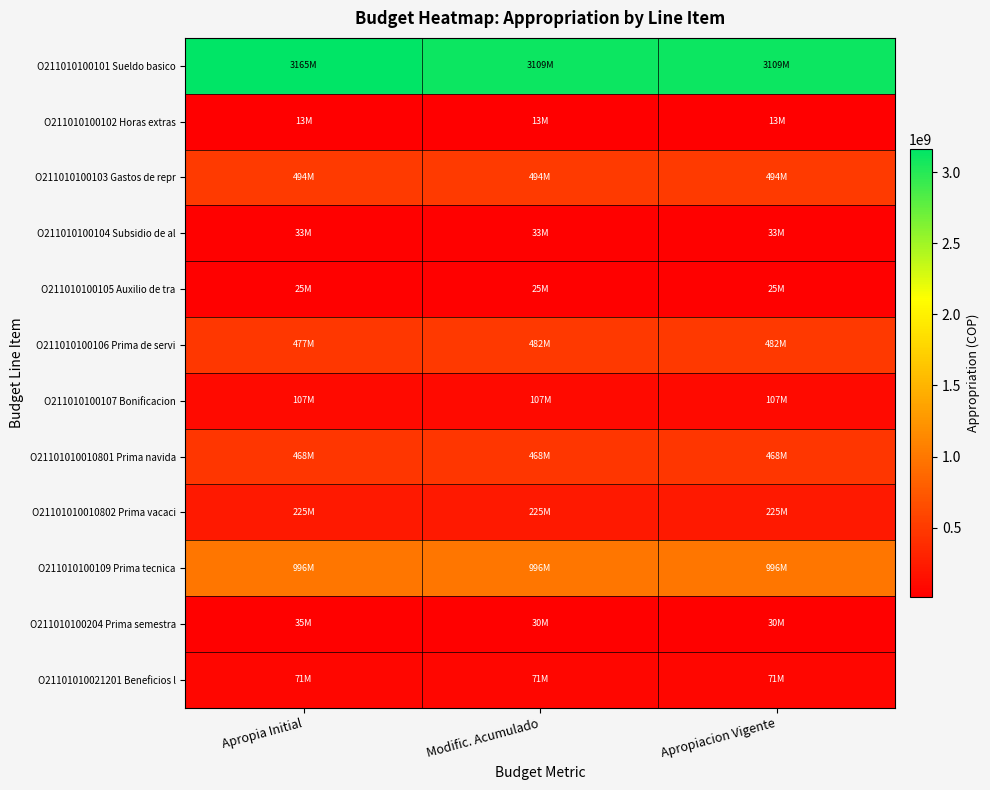

Reading left to right, list all the values displayed in this chart.

O211010100101 Sueldo basico: Apropia Initial=3165288000	Modific. Acumulado=3108762500	Apropiacion Vigente=3108762500
O211010100102 Horas extras: Apropia Initial=12915000	Modific. Acumulado=12915000	Apropiacion Vigente=12915000
O211010100103 Gastos de repr: Apropia Initial=493774000	Modific. Acumulado=493774000	Apropiacion Vigente=493774000
O211010100104 Subsidio de al: Apropia Initial=33252000	Modific. Acumulado=33252000	Apropiacion Vigente=33252000
O211010100105 Auxilio de tra: Apropia Initial=25422000	Modific. Acumulado=25422000	Apropiacion Vigente=25422000
O211010100106 Prima de servi: Apropia Initial=476664000	Modific. Acumulado=481664000	Apropiacion Vigente=481664000
O211010100107 Bonificacion: Apropia Initial=107011000	Modific. Acumulado=107011000	Apropiacion Vigente=107011000
O21101010010801 Prima navida: Apropia Initial=468148000	Modific. Acumulado=468148000	Apropiacion Vigente=468148000
O21101010010802 Prima vacaci: Apropia Initial=224777000	Modific. Acumulado=224777000	Apropiacion Vigente=224777000
O211010100109 Prima tecnica: Apropia Initial=996349000	Modific. Acumulado=996349000	Apropiacion Vigente=996349000
O211010100204 Prima semestra: Apropia Initial=34626000	Modific. Acumulado=29626000	Apropiacion Vigente=29626000
O21101010021201 Beneficios l: Apropia Initial=70593000	Modific. Acumulado=70593000	Apropiacion Vigente=70593000